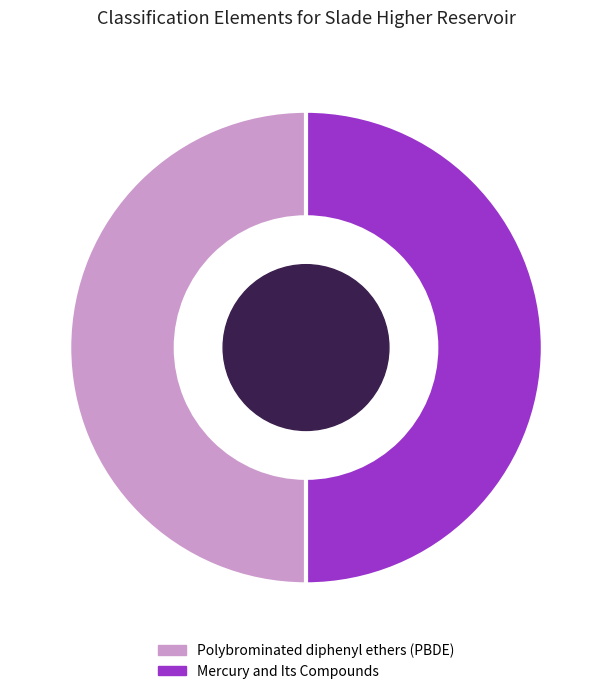

Approximately how many times larger is the value at Polybrominated diphenyl ethers (PBDE) compared to Mercury and Its Compounds?

1.0